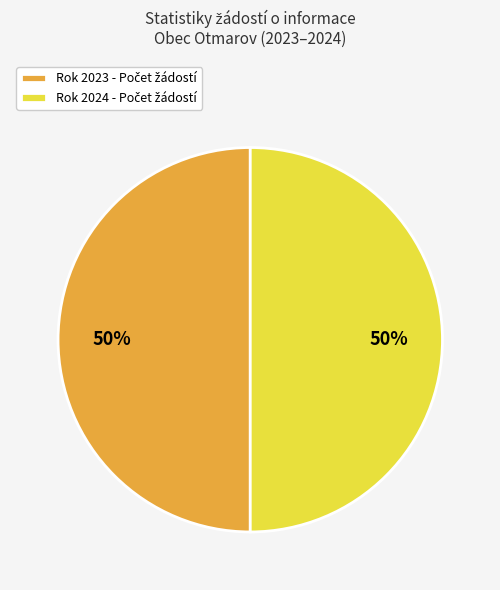

To the nearest percent, what is the average slice percentage?

50%